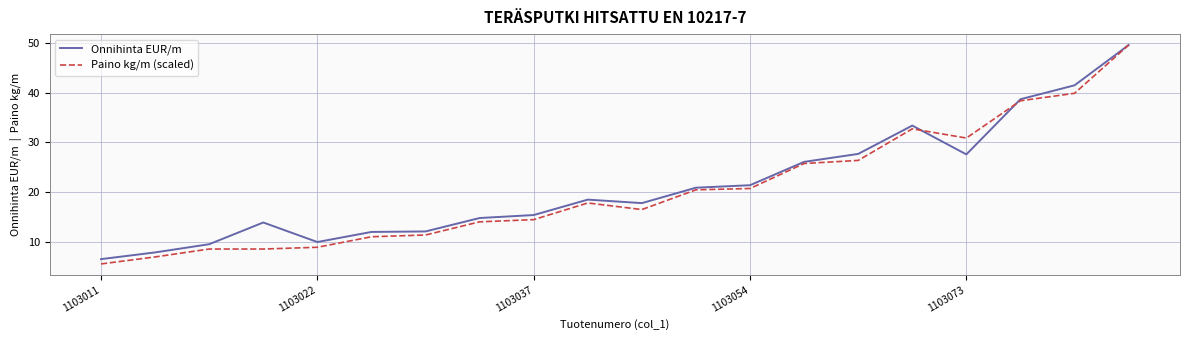

Which series has the widest spread of values?

Paino kg/m (scaled)